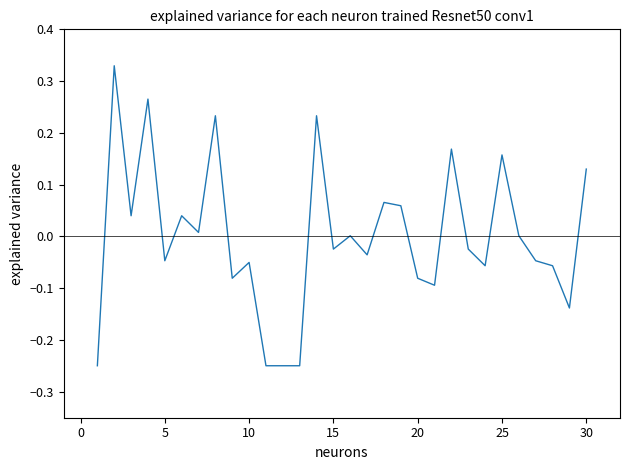

True or false: the data has more than 0 interior local peaks.

True